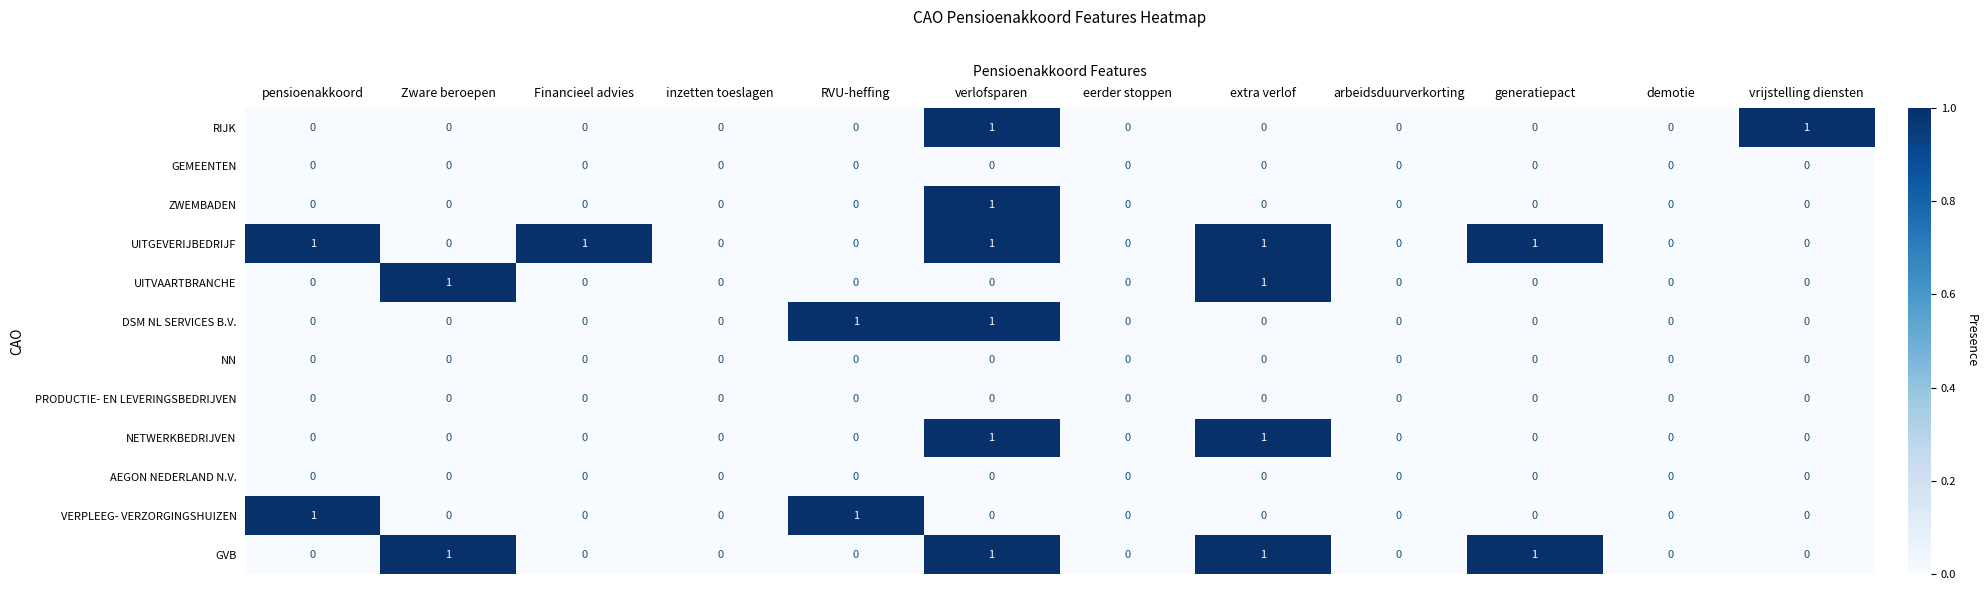

What is the total value across all series at Zware beroepen?

2